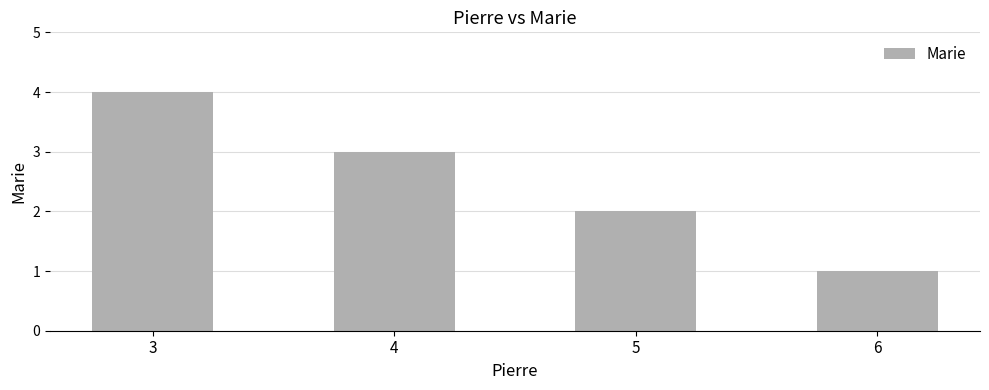

What is the difference between the values at 5 and 4?

1